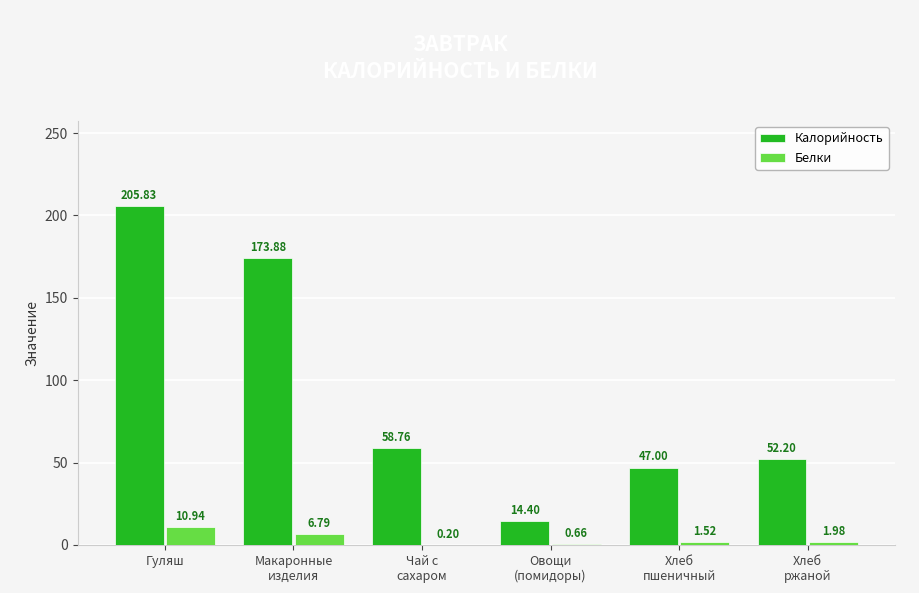

Which series has the largest total across all categories?

Калорийность